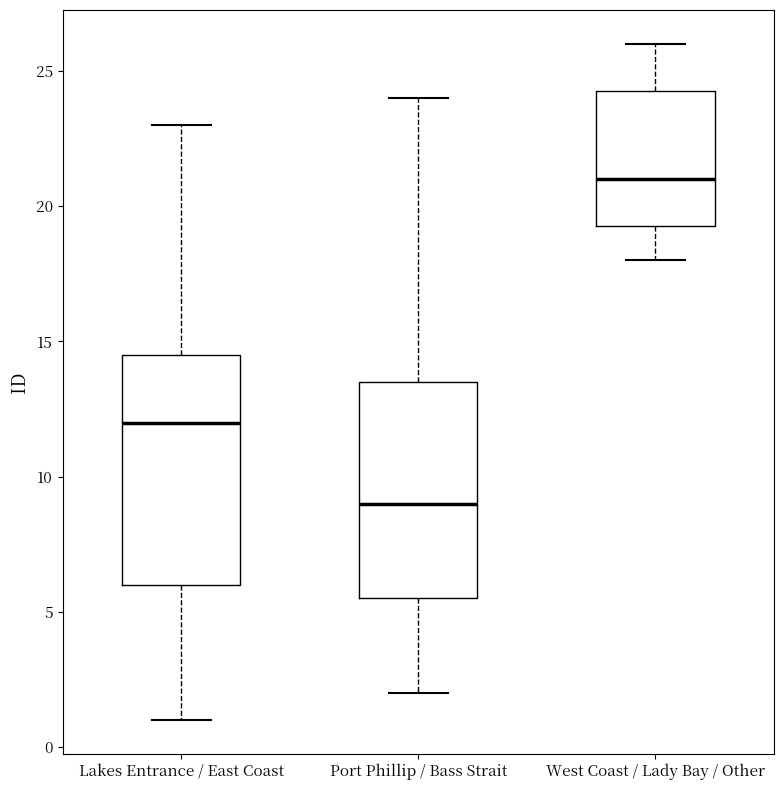

Which box has the lowest median line?

Port Phillip / Bass Strait